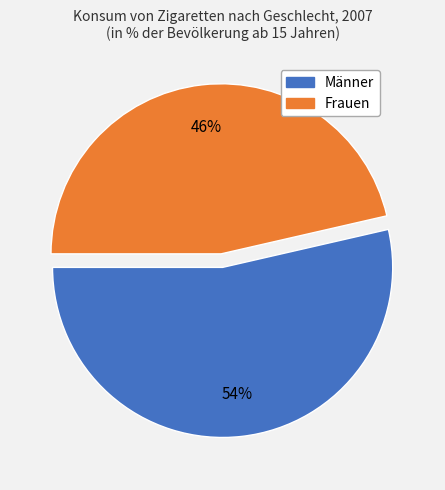

Is the sum of Frauen and Männer greater than half?

Yes